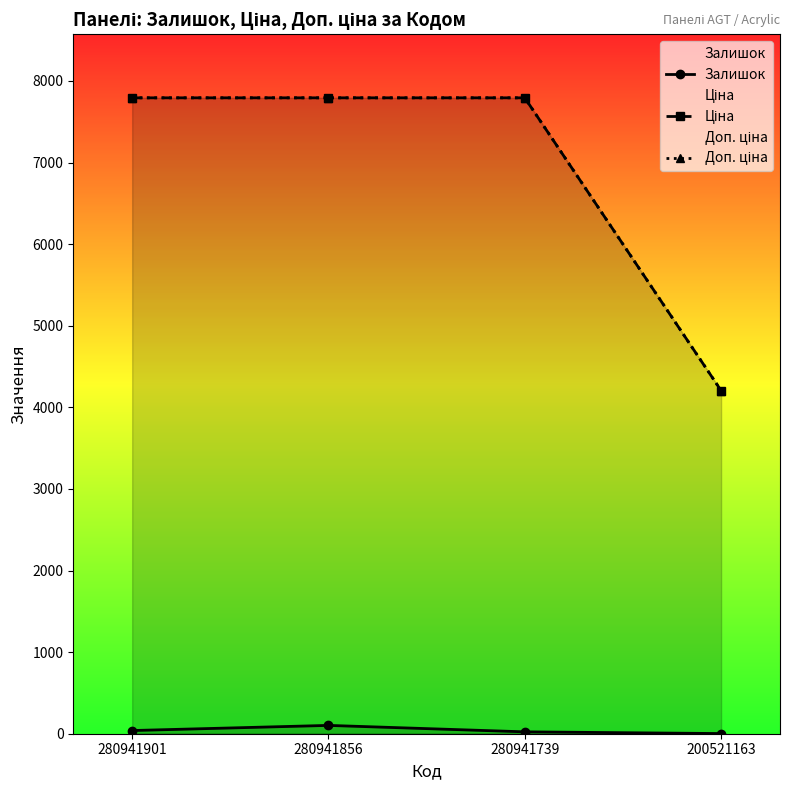

How many series are shown in this chart?

3